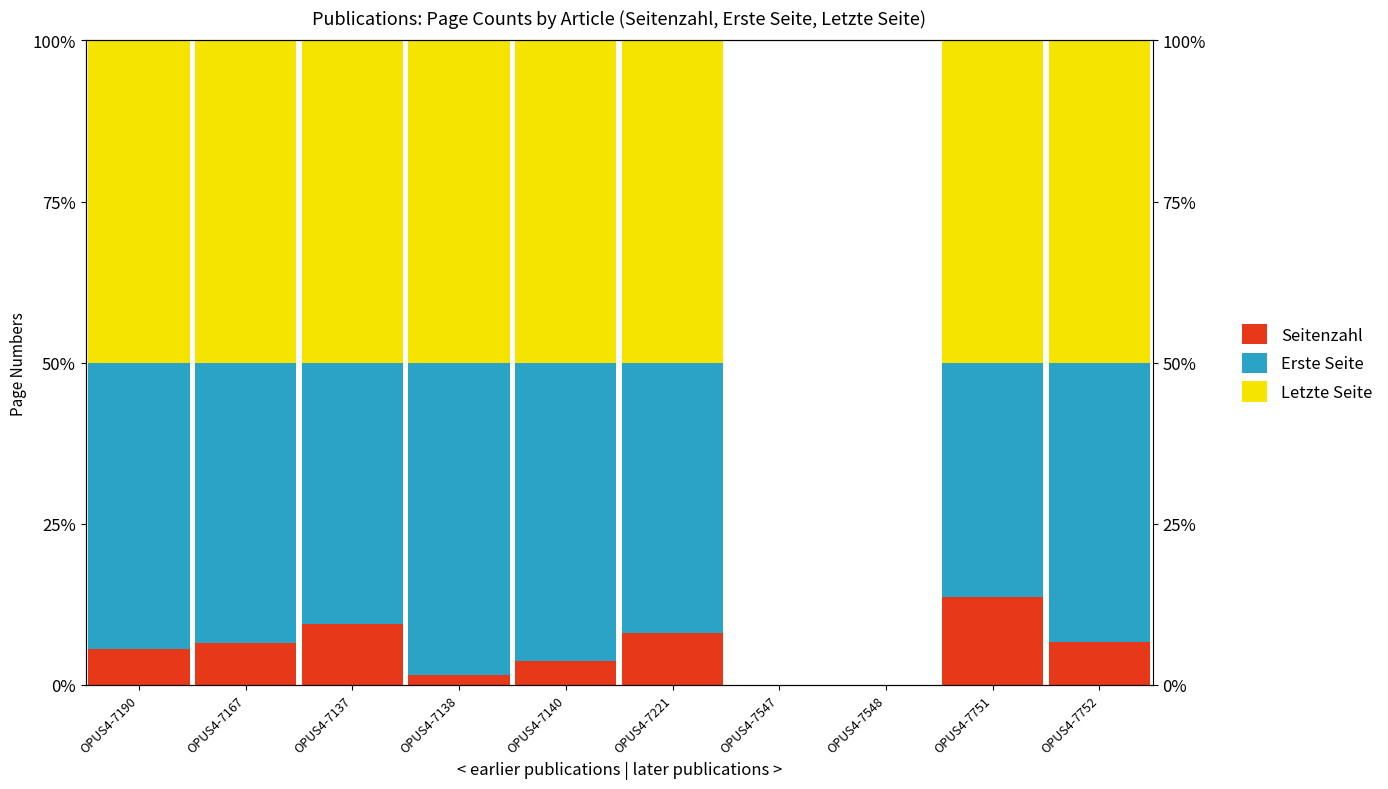

Between OPUS4-7167 and OPUS4-7137, which series saw the biggest shift?

Erste Seite